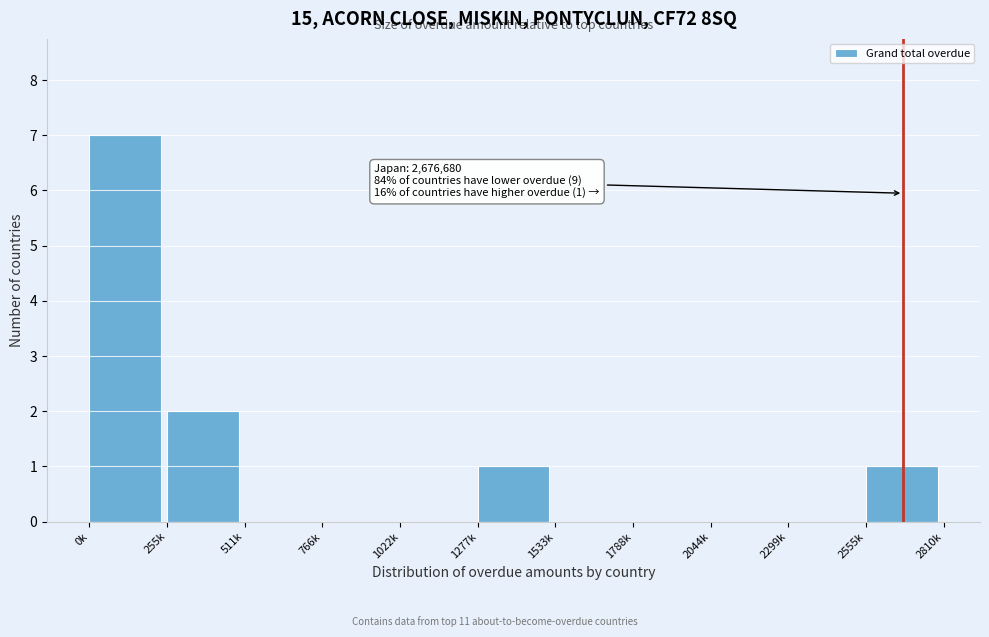

Reading right to left, list all the values displayed in this chart.

2555k=1	2299k=0	2044k=0	1788k=0	1533k=0	1277k=1	1022k=0	766k=0	511k=0	255k=2	0k=7